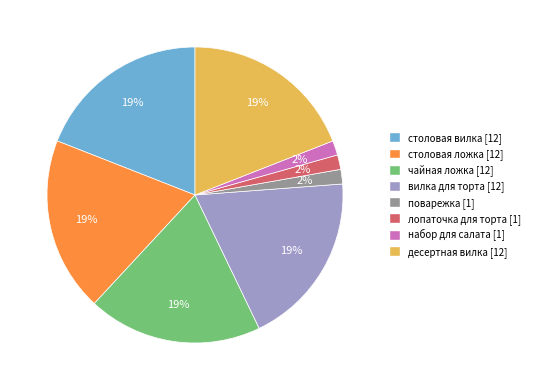

What is the ratio of the value at лопаточка для торта to the value at поварежка?

1.0